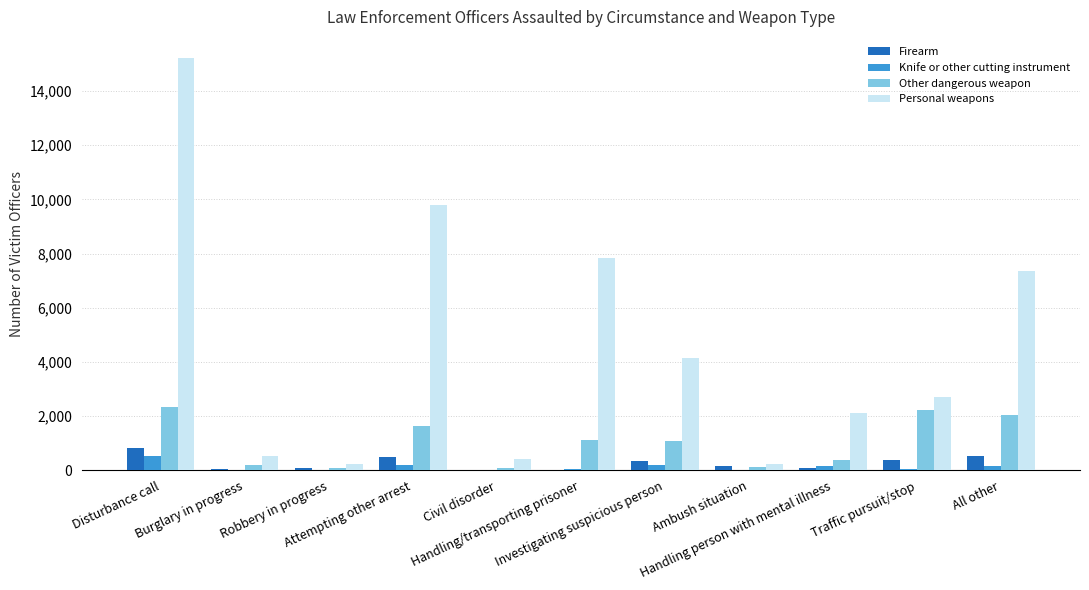

At which category is the sum across all series the highest?

Disturbance call